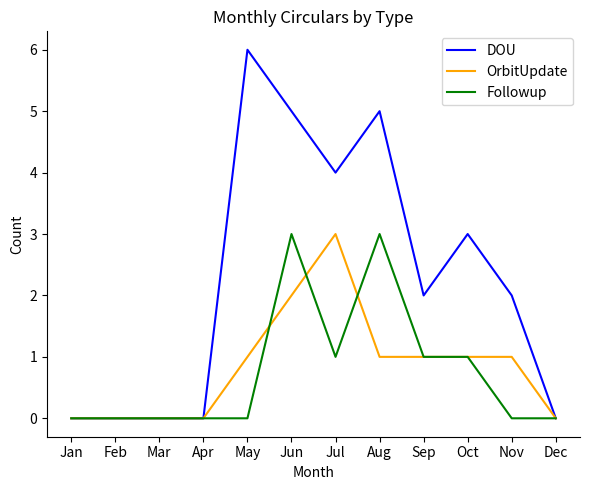

The Followup series shows -2 at Feb. True or false?

False